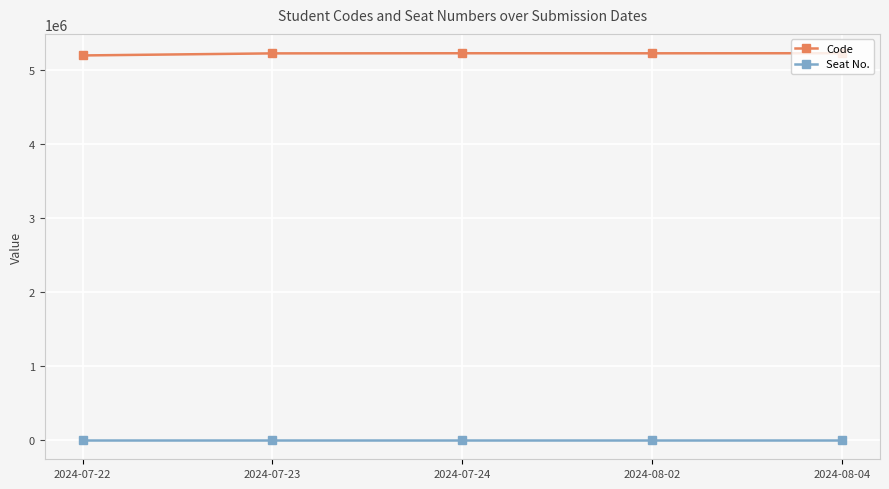

Rank the series by their maximum value, from highest to lowest.

Code, Seat No.